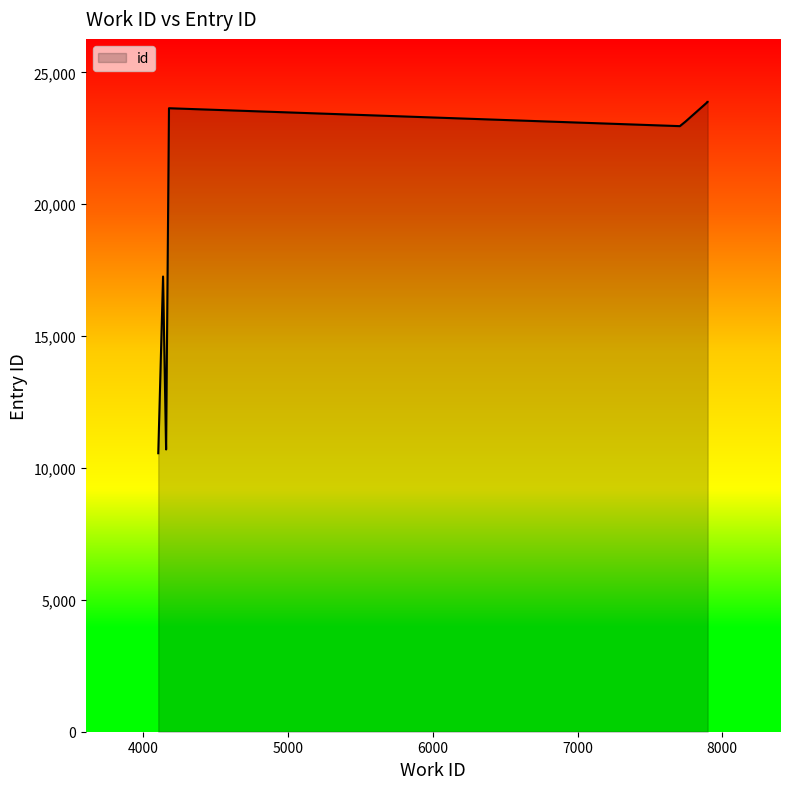

List the labels in order of value, smallest first.

4103, 4157, 4157, 4157, 4136, 7707, 7745, 4177, 7899, 7899